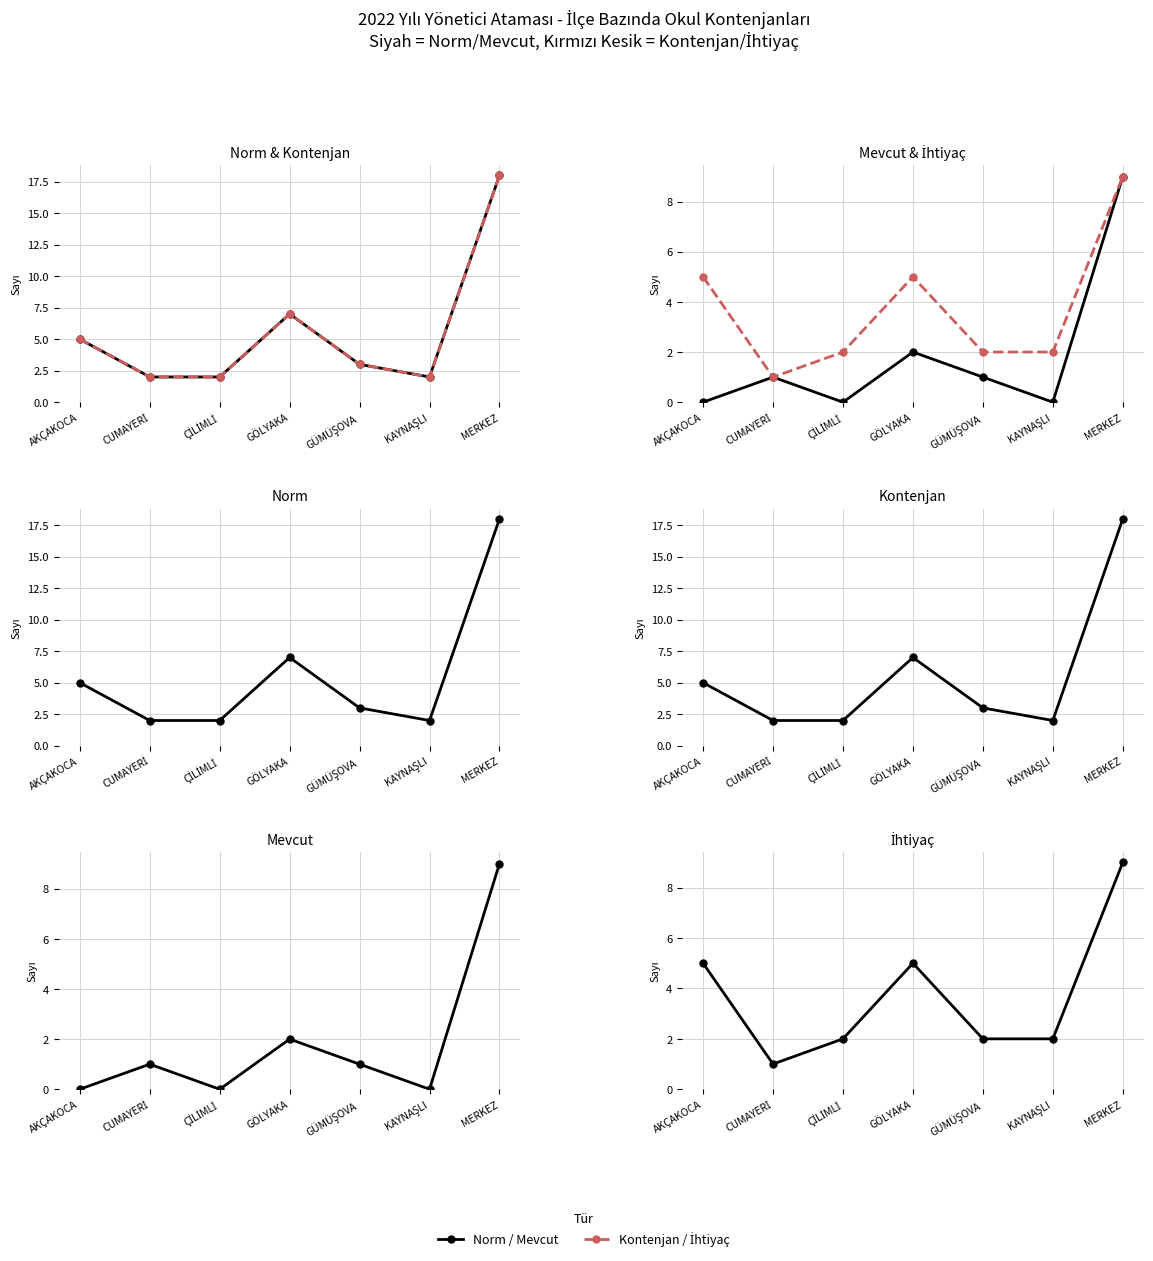

At which category does the chart reach its minimum across all series?

AKÇAKOCA